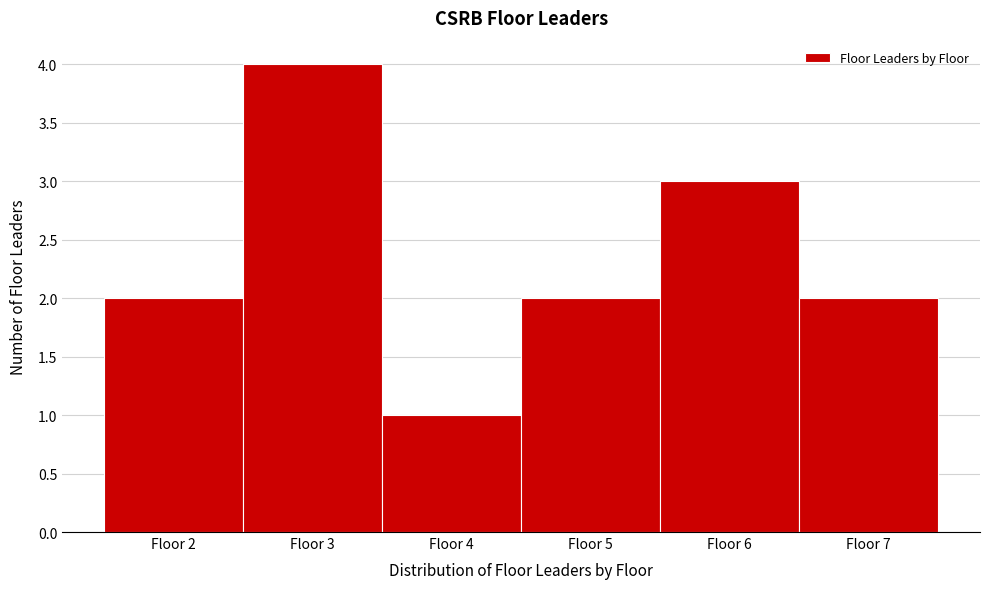

Reading left to right, list every bar in this chart as the range it spans on the x-axis followed by its height. The values are not printed on the chart, so give them approximately, as read against the axis.

1.5 to 2.5: 2
2.5 to 3.5: 4
3.5 to 4.5: 1
4.5 to 5.5: 2
5.5 to 6.5: 3
6.5 to 7.5: 2